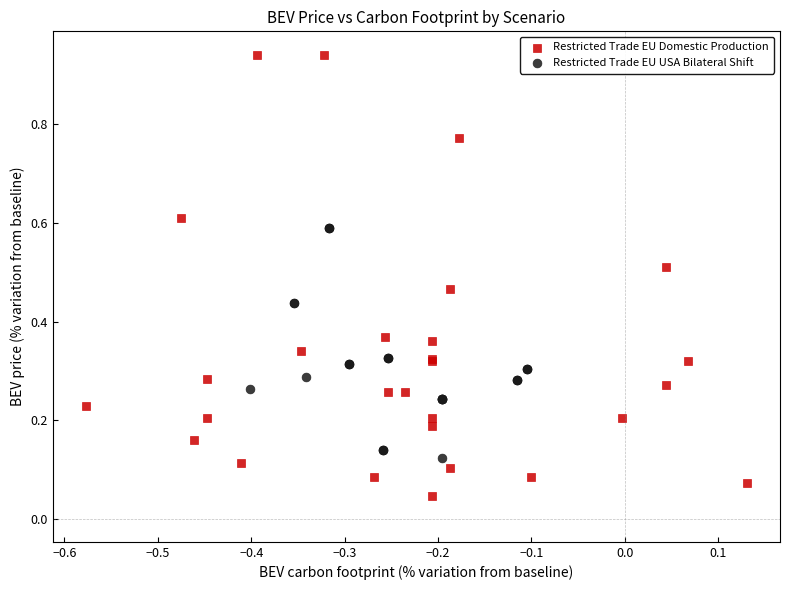

Which series has the widest spread of Y values?

Restricted Trade EU Domestic Production